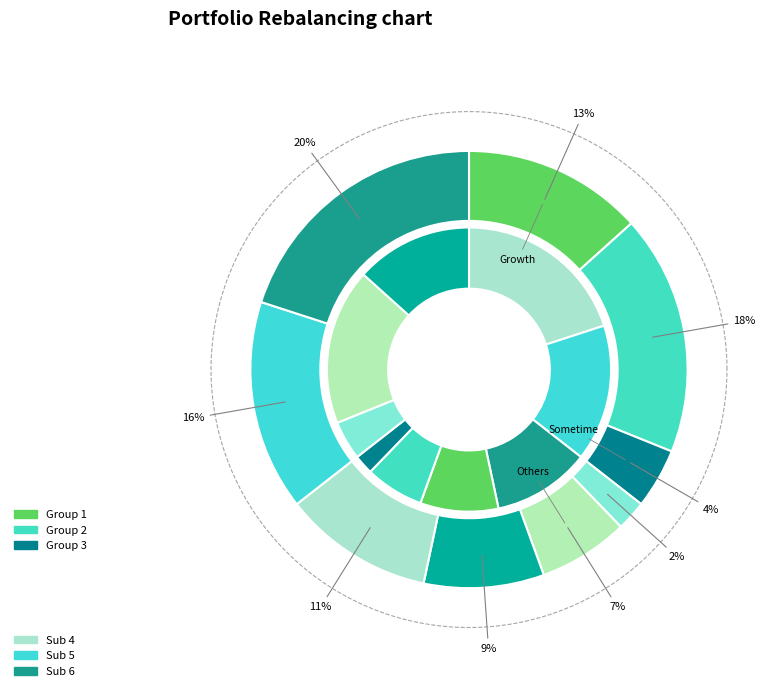

Do 5 and 9 together represent more than half of the pie?

No